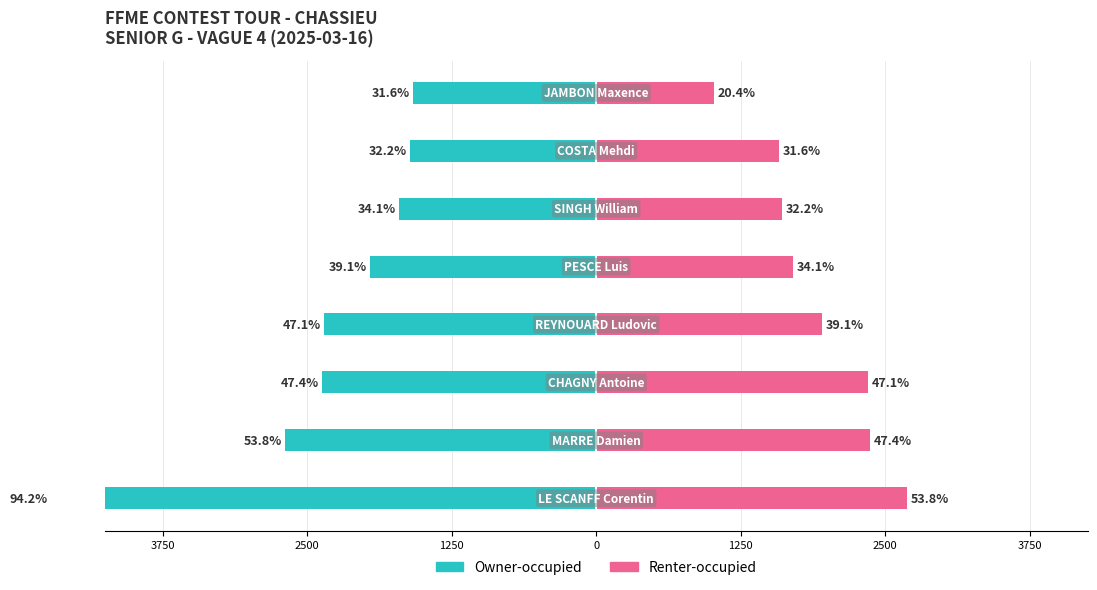

Are the bars grouped side by side (vs. stacked)?

Yes